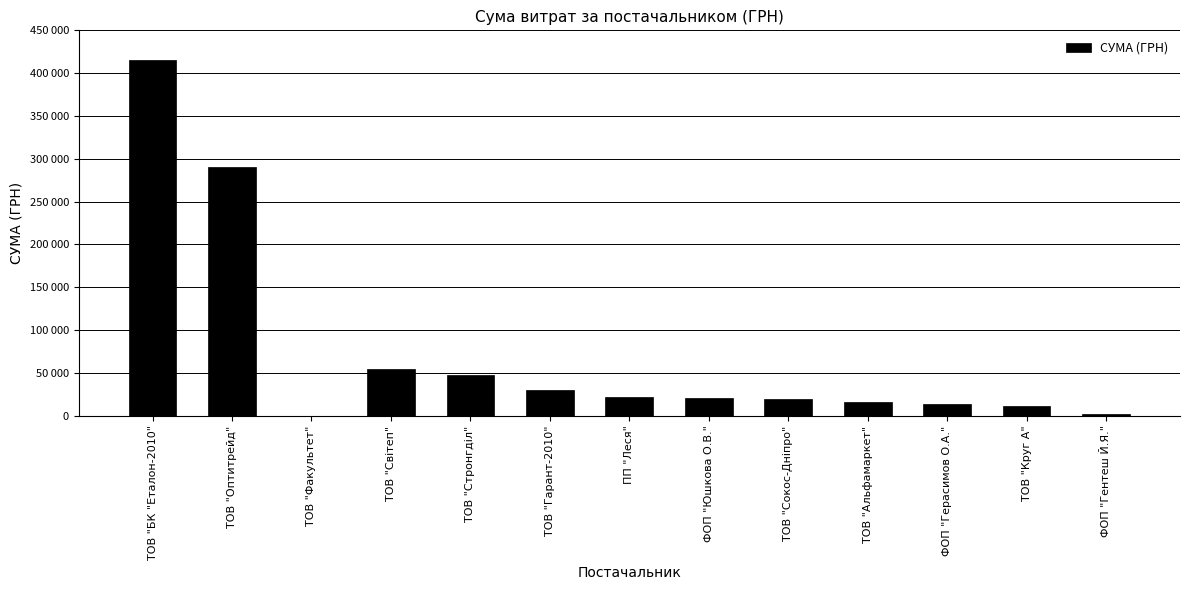

Which category has the highest value across all series?

ТОВ "БК "Еталон-2010"